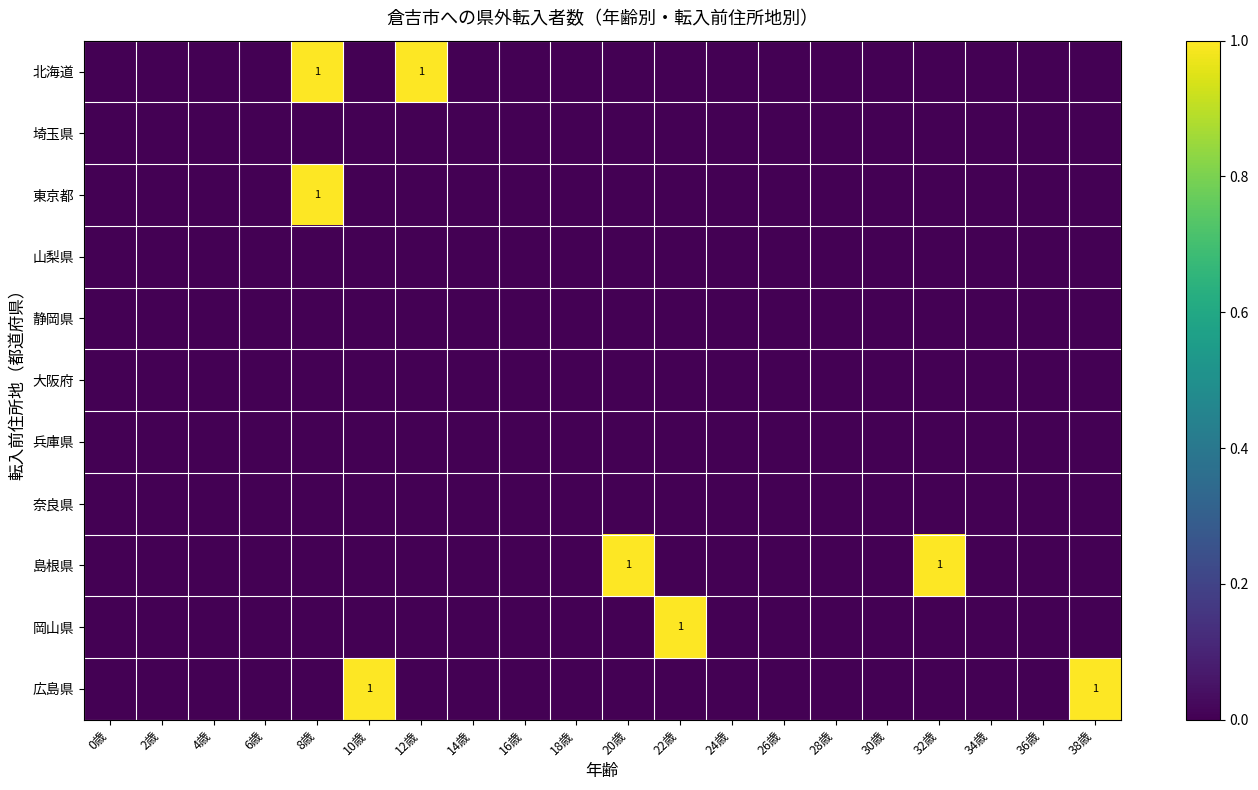

How many data points in 北海道 are above 0?

2